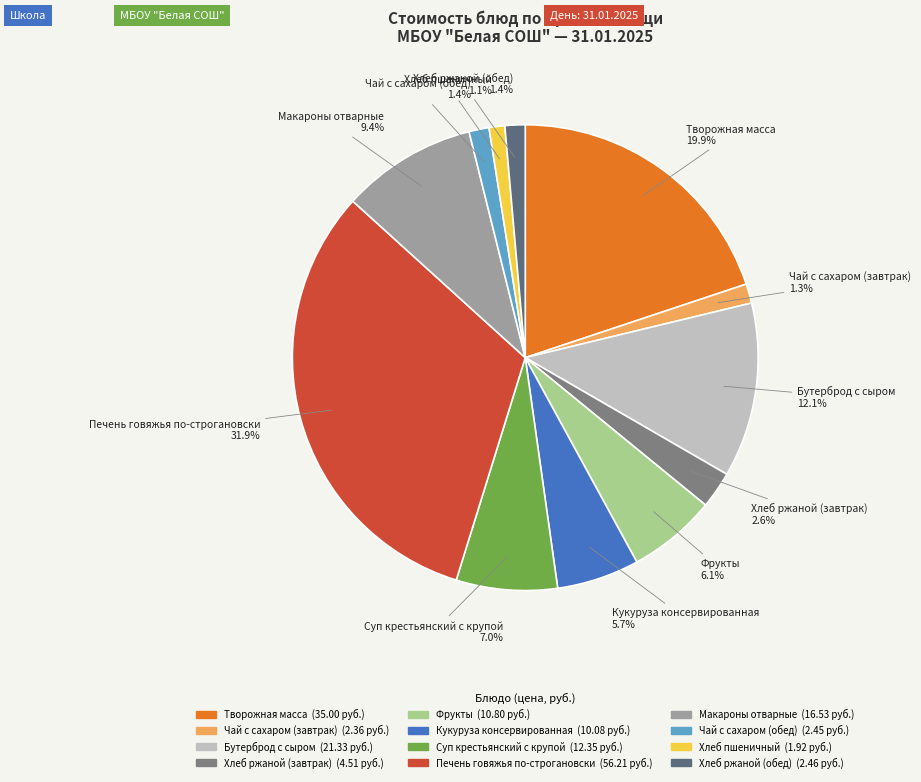

Is there any slice that represents more than half of the pie?

No